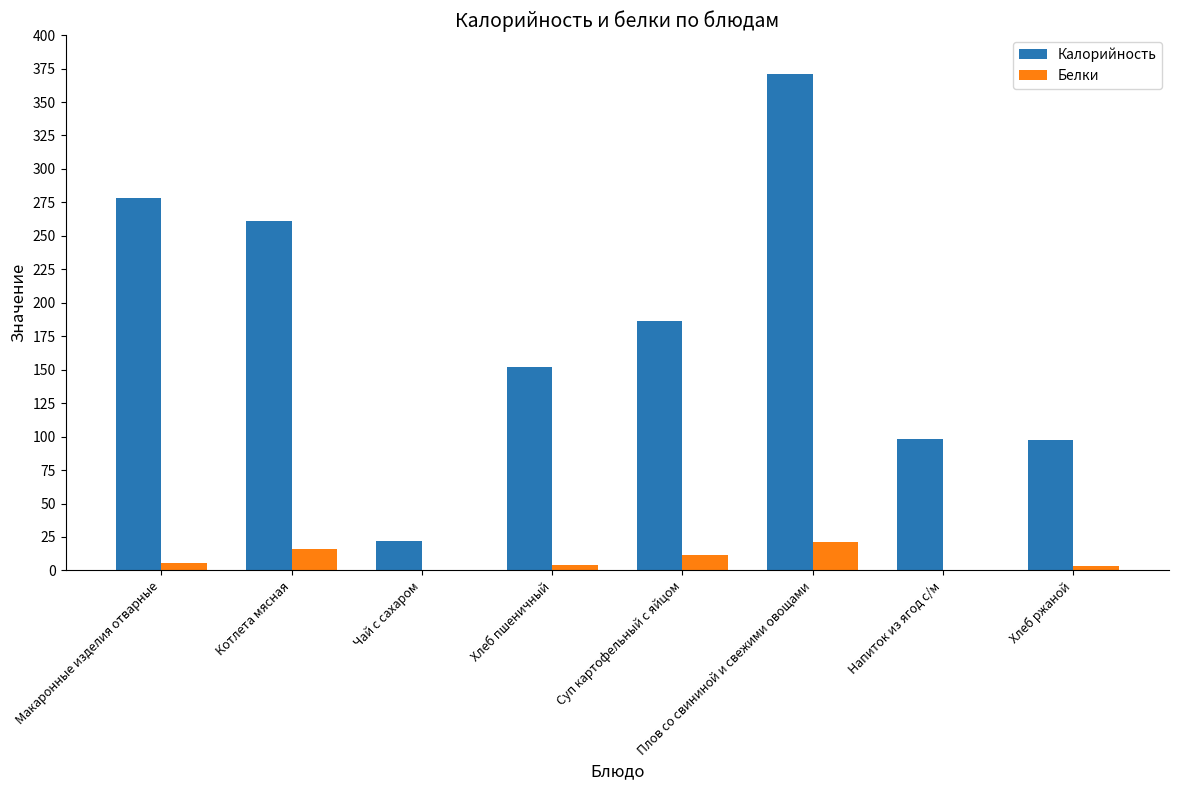

What is the spread (max minus min) of values at Плов со свининой и свежими овощами?

349.4